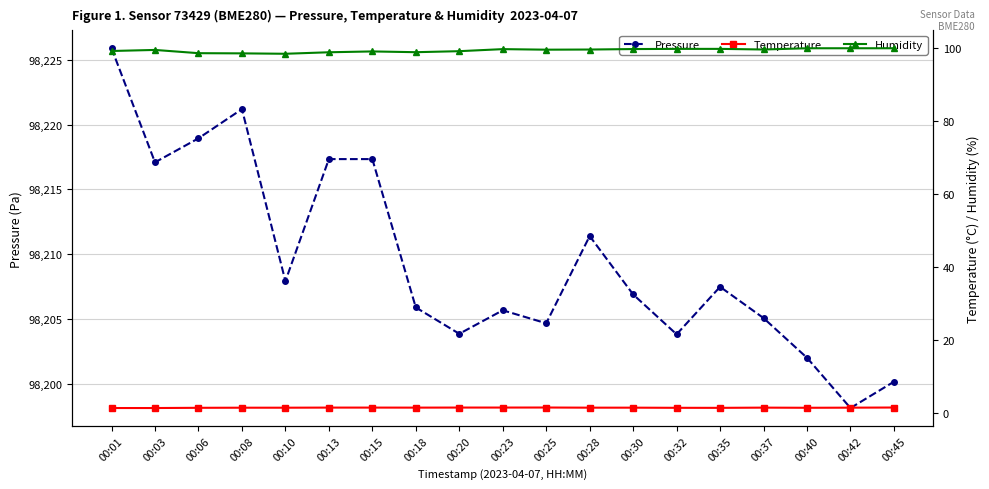

True or false: Pressure and Humidity cross at least once.

False